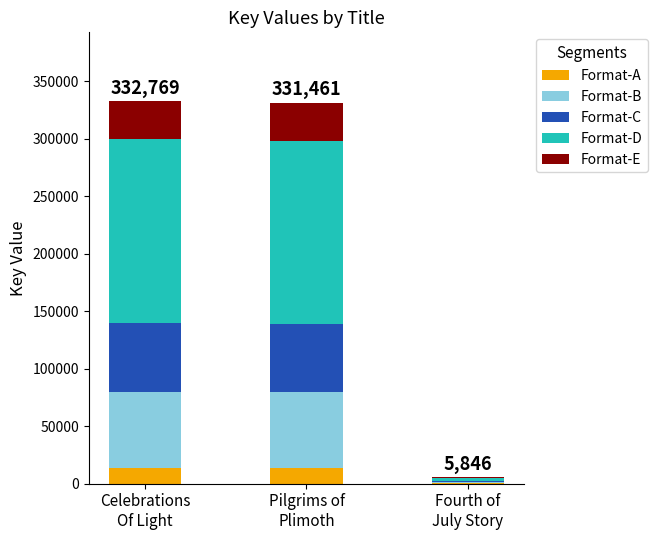

What is the highest value of the Format-A series?

13310